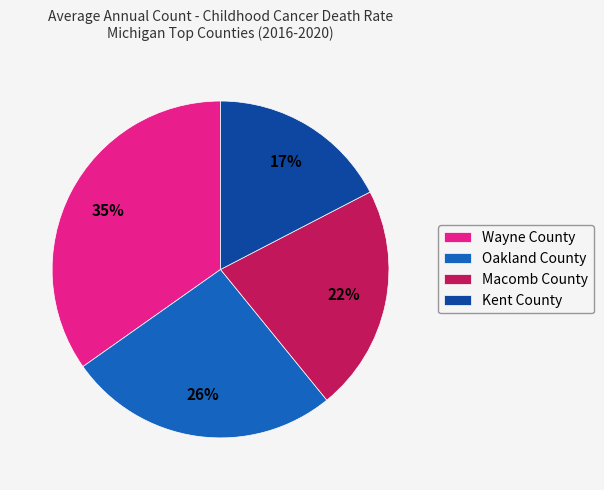

To the nearest percent, what is the combined percentage of Oakland County and Kent County?

43%